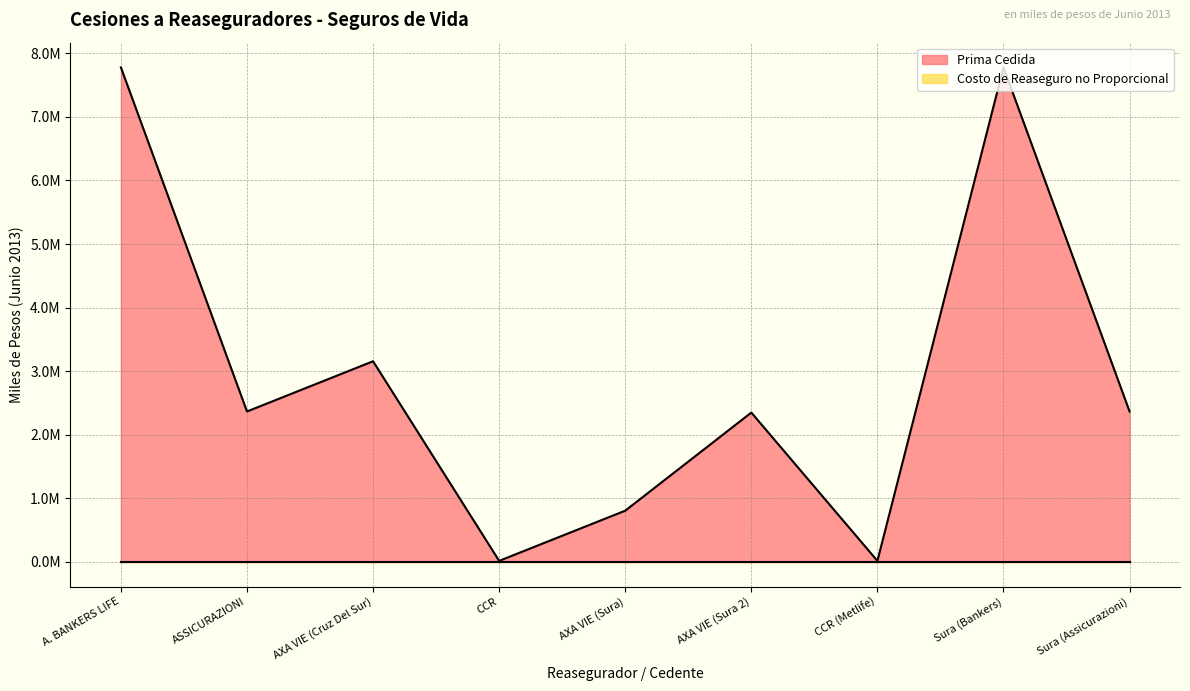

List the labels in order of value, largest first.

A. BANKERS LIFE, Sura (Bankers), AXA VIE (Cruz Del Sur), ASSICURAZIONI, Sura (Assicurazioni), AXA VIE (Sura 2), AXA VIE (Sura), CCR, CCR (Metlife)